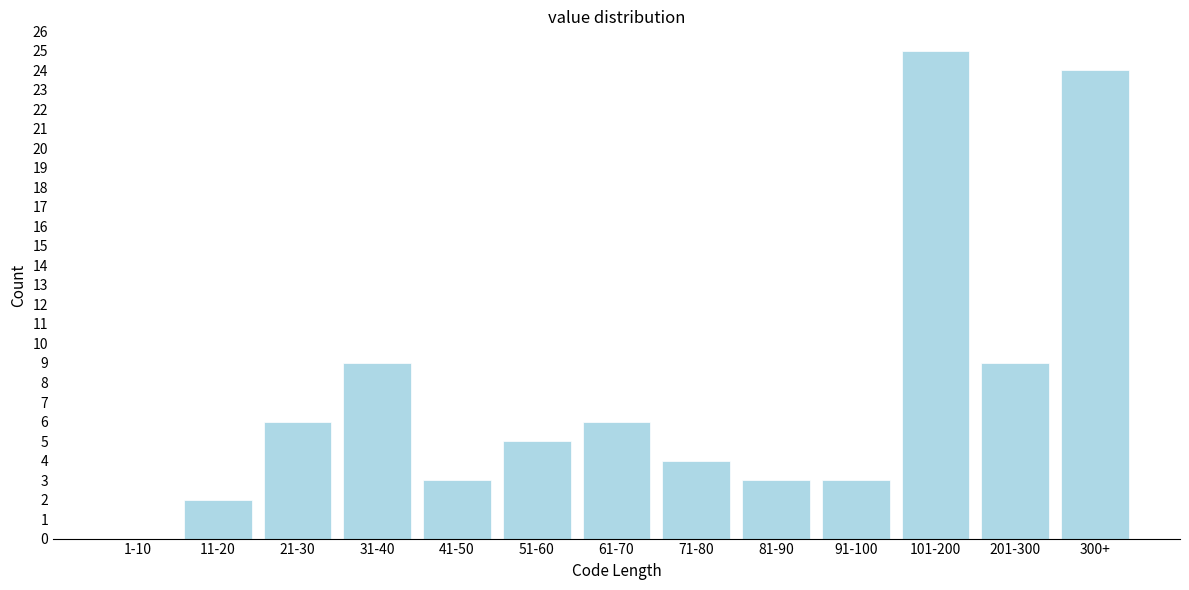

Reading right to left, transcribe all the data shown in this chart.

300+=24	201-300=9	101-200=25	91-100=3	81-90=3	71-80=4	61-70=6	51-60=5	41-50=3	31-40=9	21-30=6	11-20=2	1-10=0